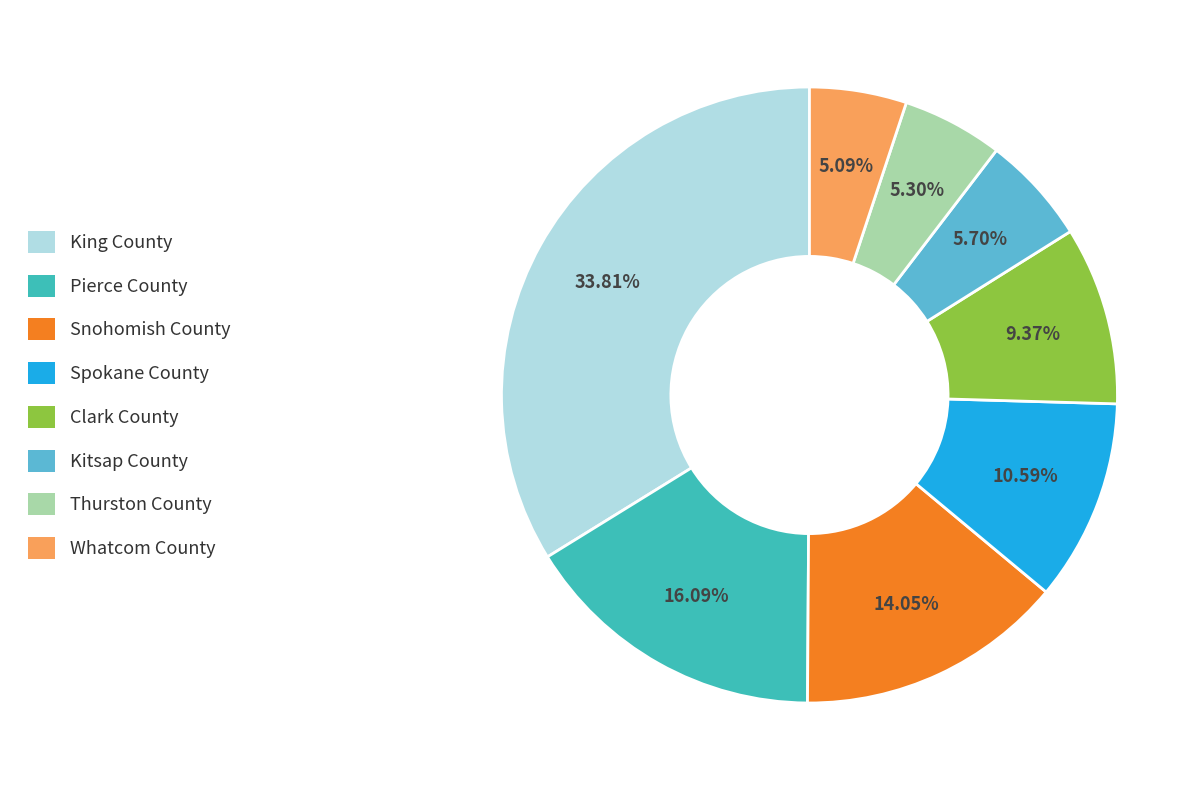

Which has a higher value, Pierce County or King County?

King County